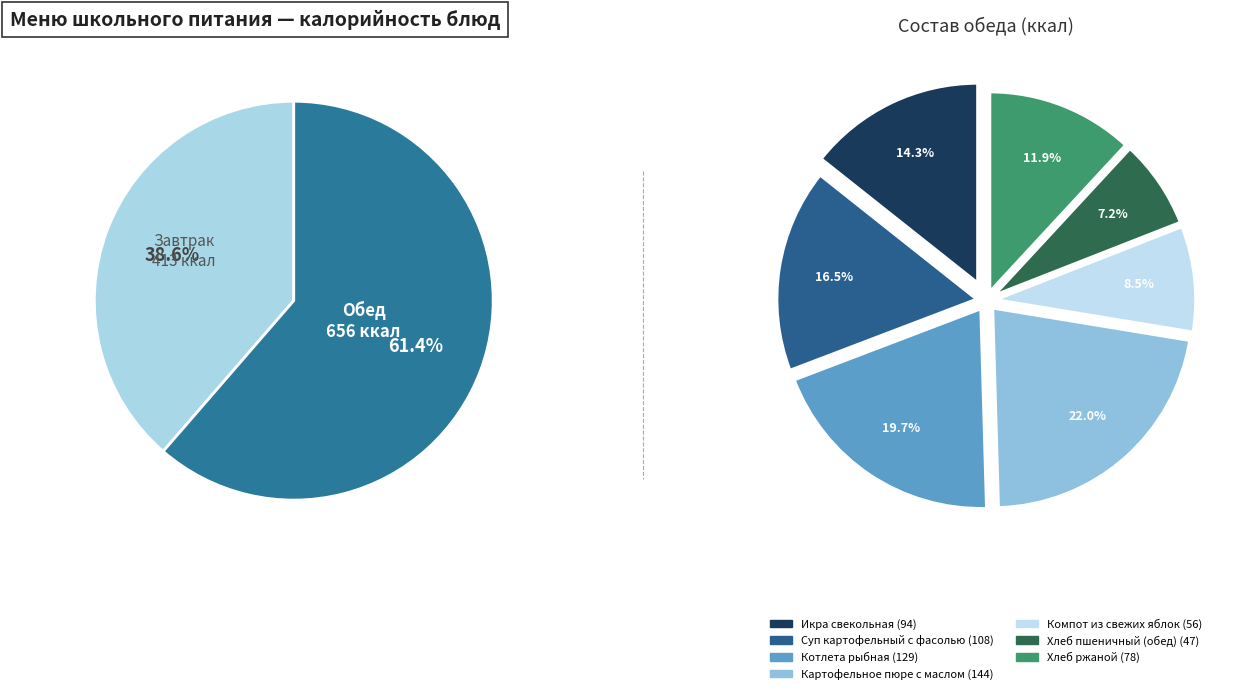

What is the change in value from Компот из свежих яблок to Хлеб пшеничный (обед)?

-9